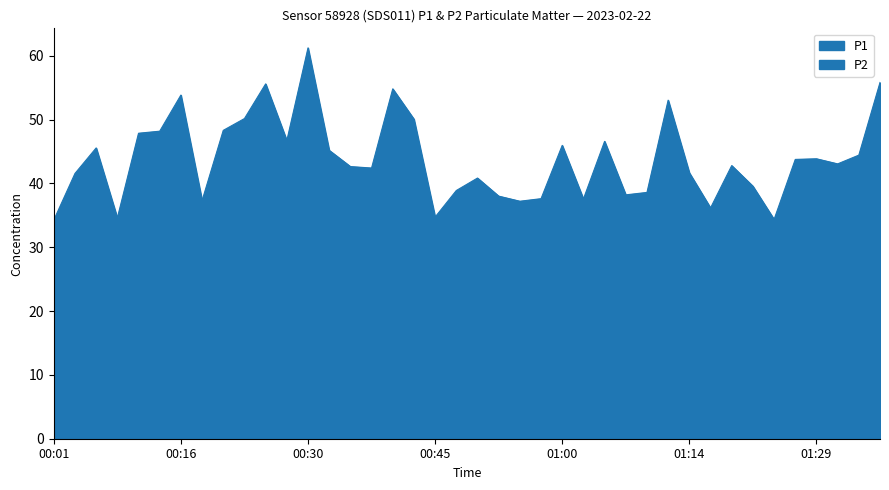

How many categories are shown in the chart?

40